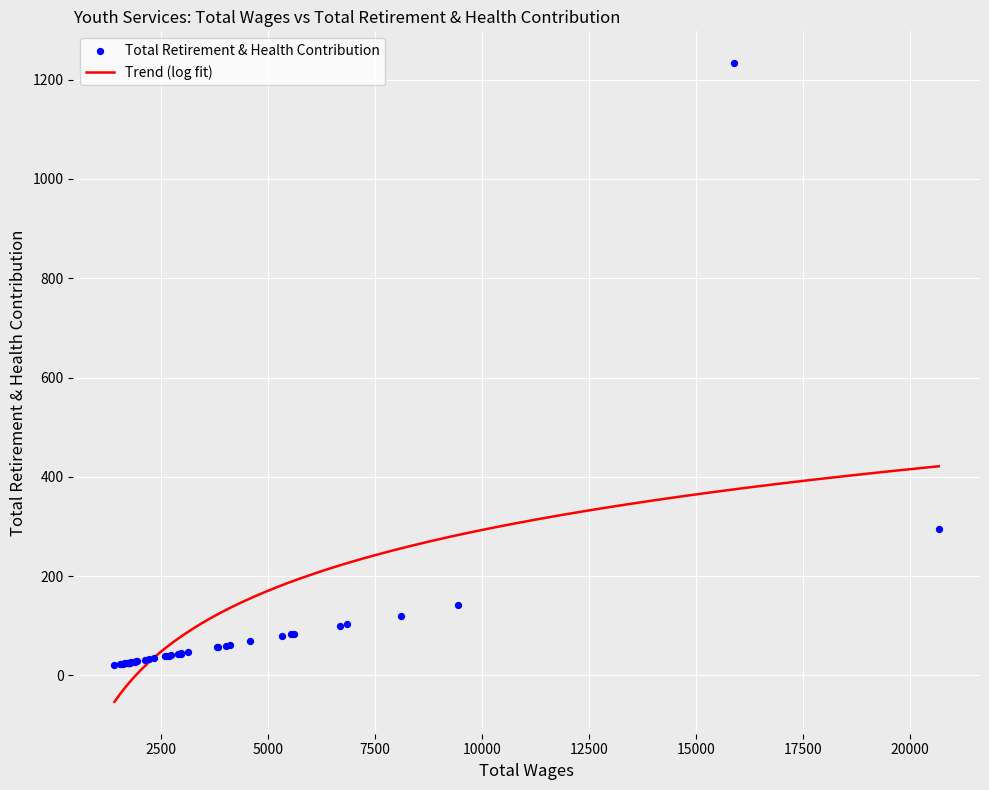

What is the change in value from 6836 to 1593?

-79